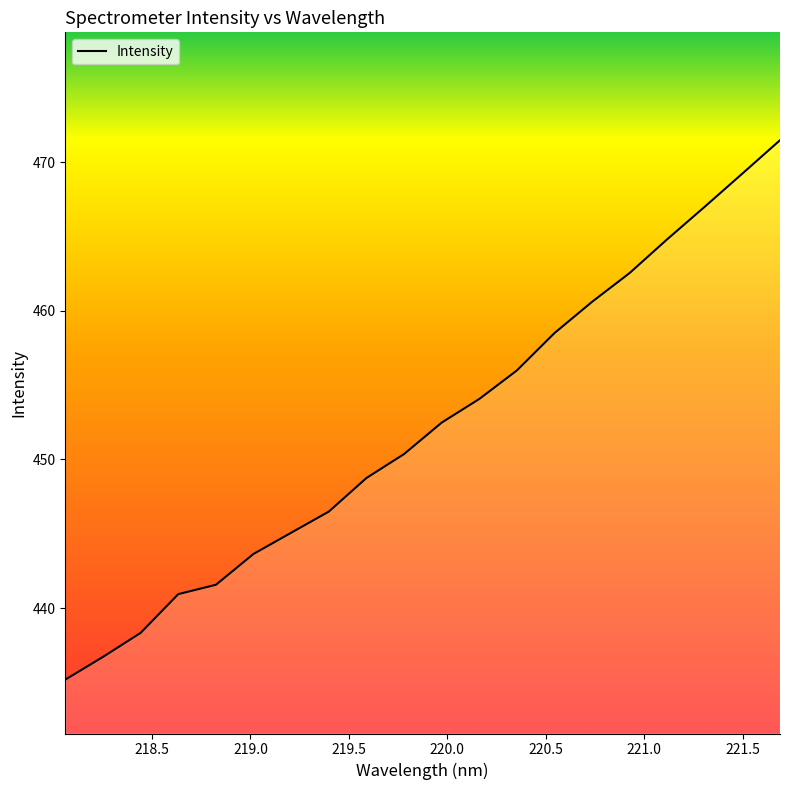

What is the maximum value shown in the chart?

471.5